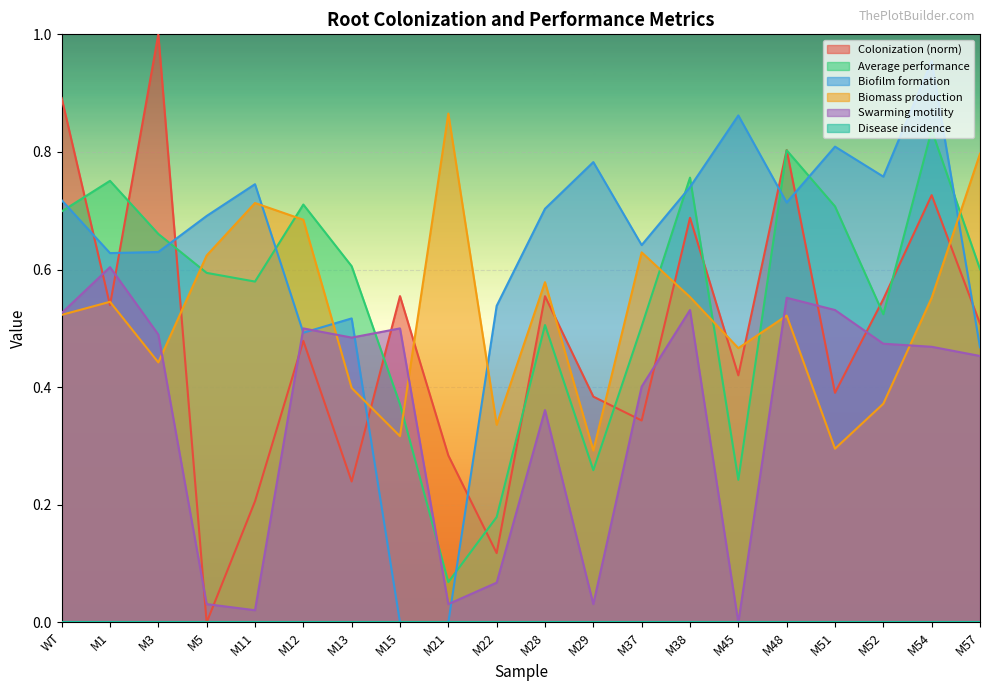

Rank the categories by Swarming motility value from highest to lowest.

M1, M48, M38, M51, WT, M12, M15, M3, M13, M52, M54, M57, M37, M28, M22, M5, M21, M29, M11, M45